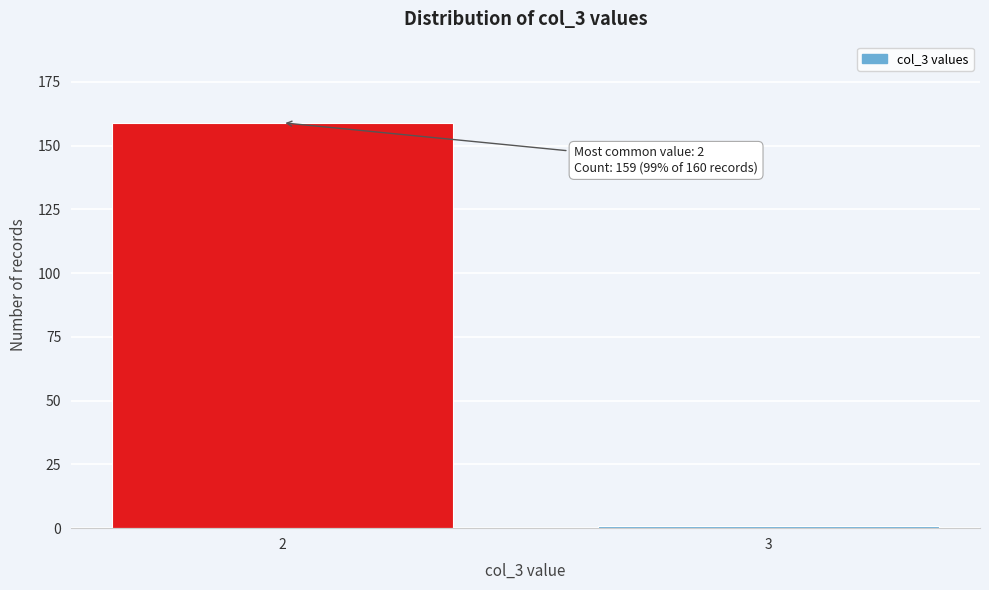

Reading left to right, list all the values displayed in this chart.

2=159	3=1